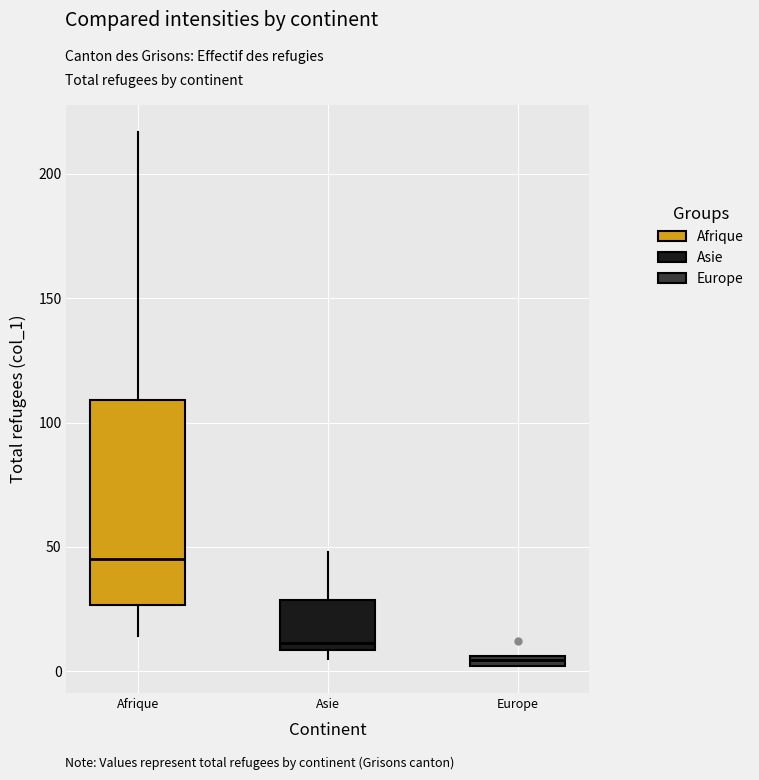

Where is the upper edge of the box for Asie on the y-axis? The values are not printed on the chart, so give them approximately, as read against the axis.

30